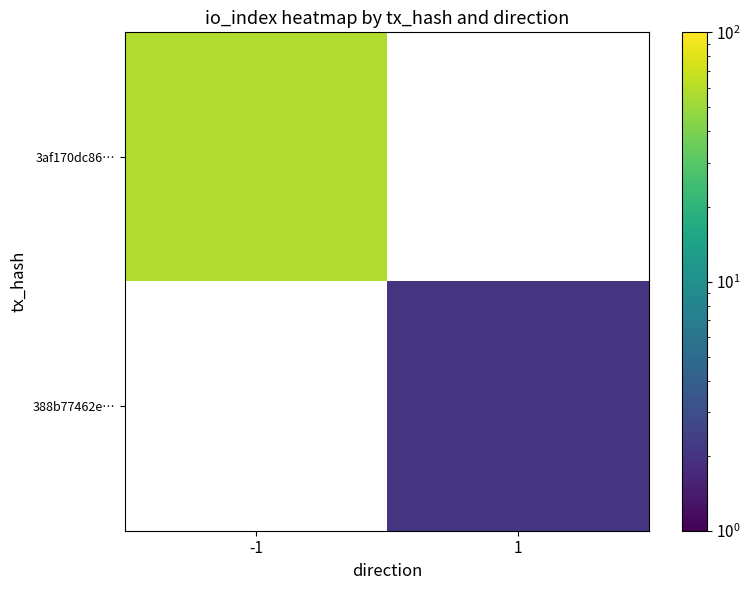

The 388b77462e… series shows 2.0 at 1. True or false?

True